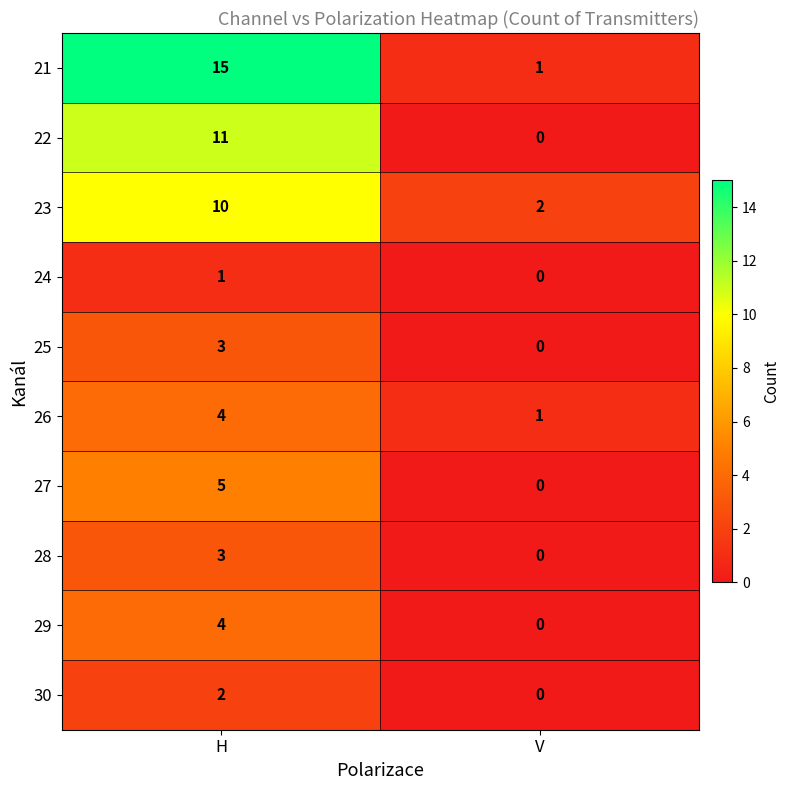

What is the difference between the maximum and minimum values in the 25 series?

3